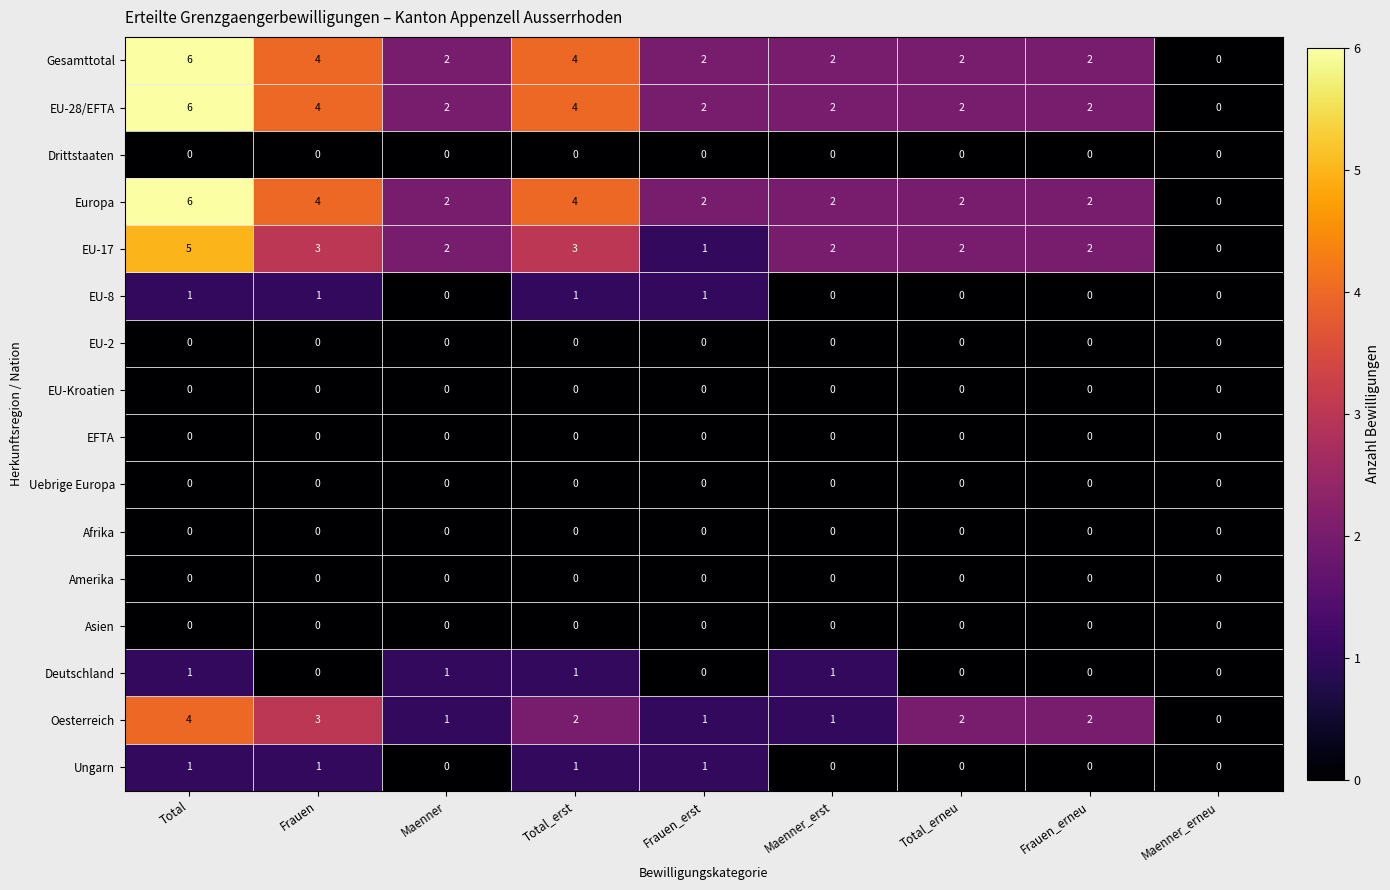

What is the greatest value displayed?

6